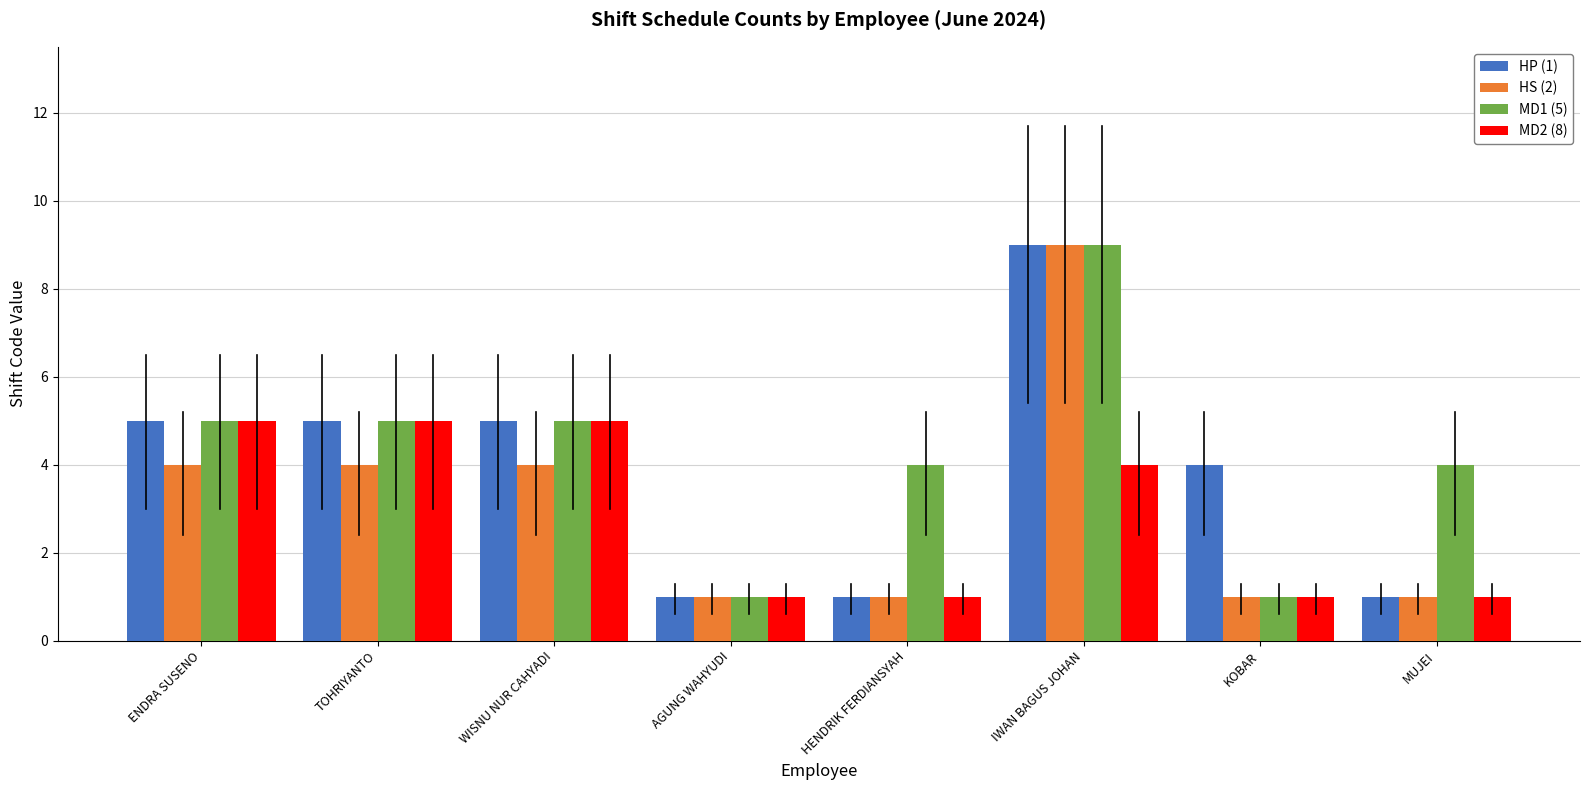

Does the chart contain stacked bars?

No